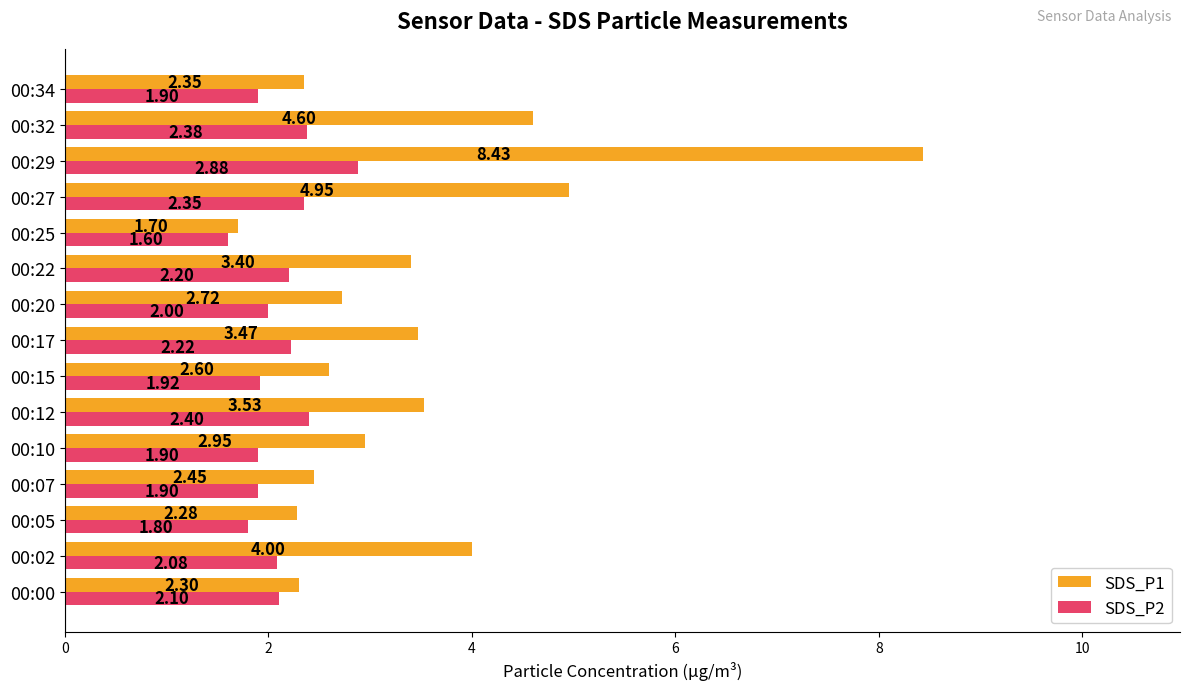

Which series changed the most between 00:17 and 00:25?

SDS_P1